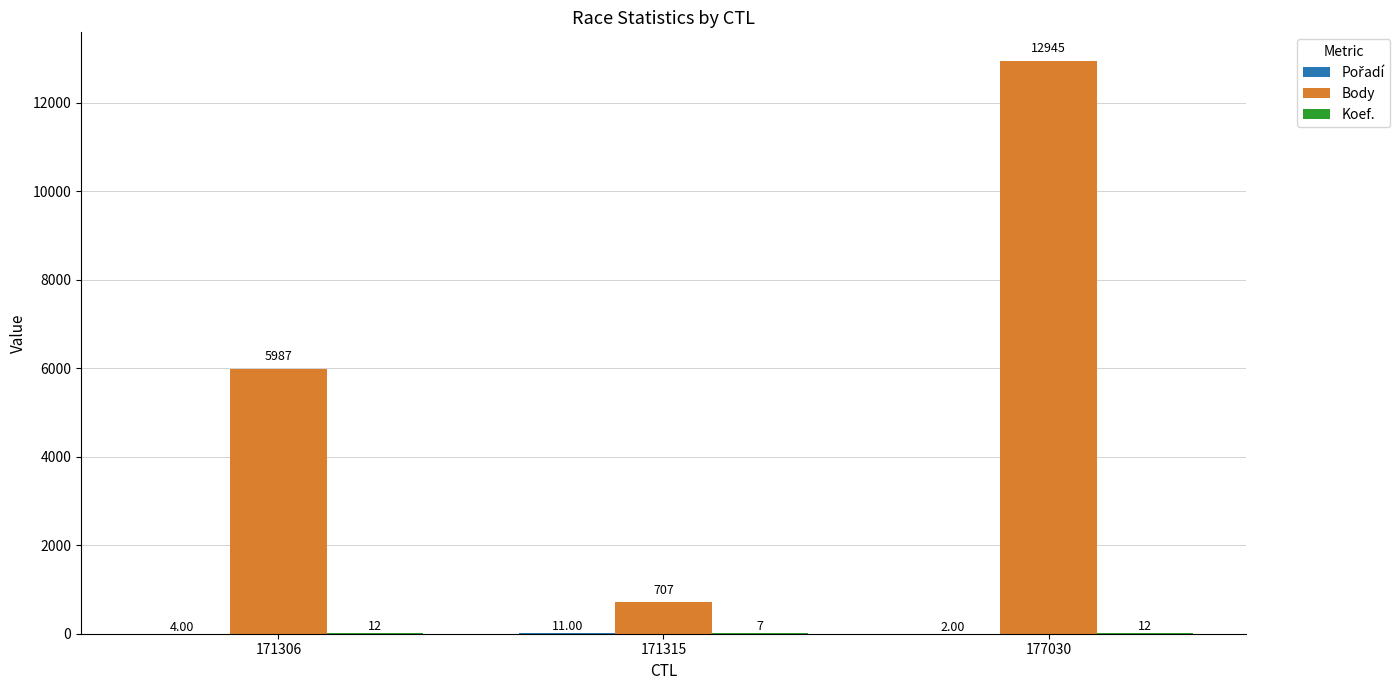

Which series has the largest total across all categories?

Body